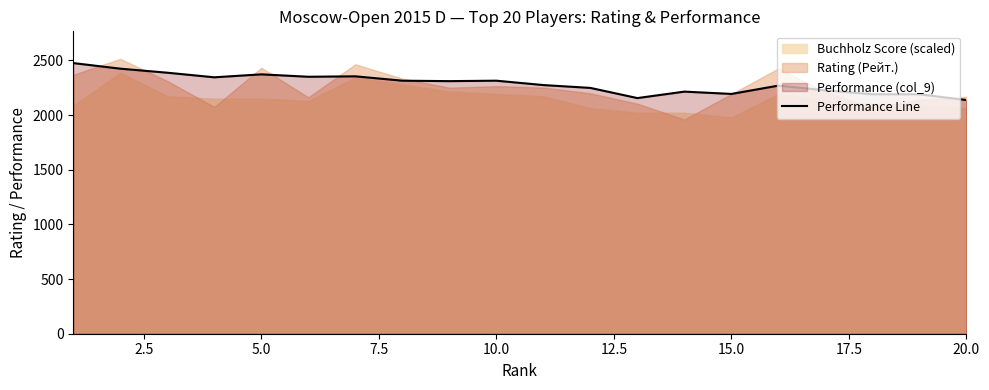

The value of Performance Line at 10.0 is 825. True or false?

False